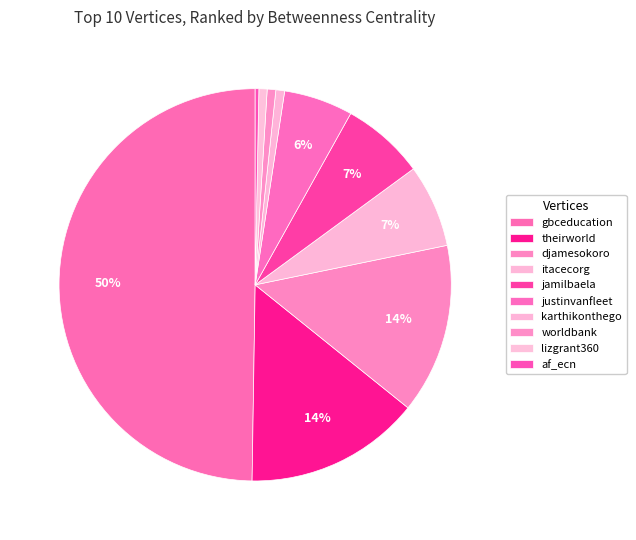

Rank the categories by value from lowest to highest.

af_ecn, lizgrant360, worldbank, karthikonthego, justinvanfleet, itacecorg, jamilbaela, djamesokoro, theirworld, gbceducation